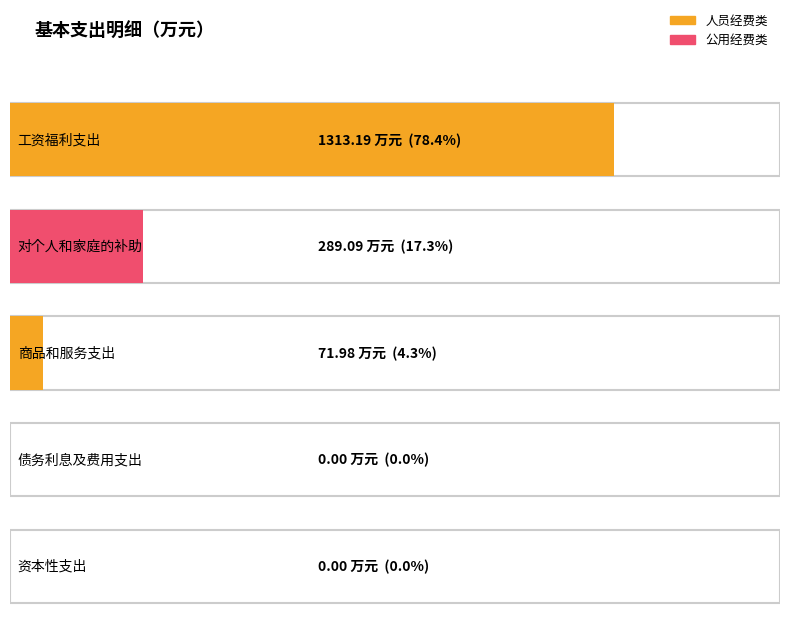

Reading left to right, what are all the values shown in this chart?

1313.2	289.1	72.0	0.0	0.0